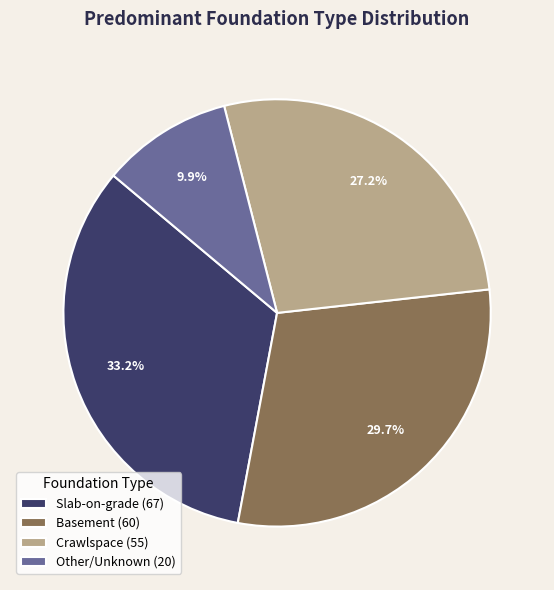

Which has a higher value, Other/Unknown or Crawlspace?

Crawlspace